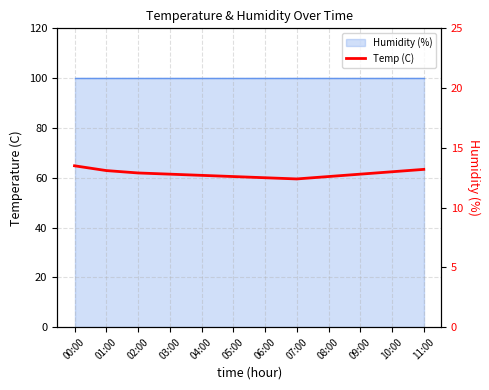

What is the label of the 10th point from the right?

02:00